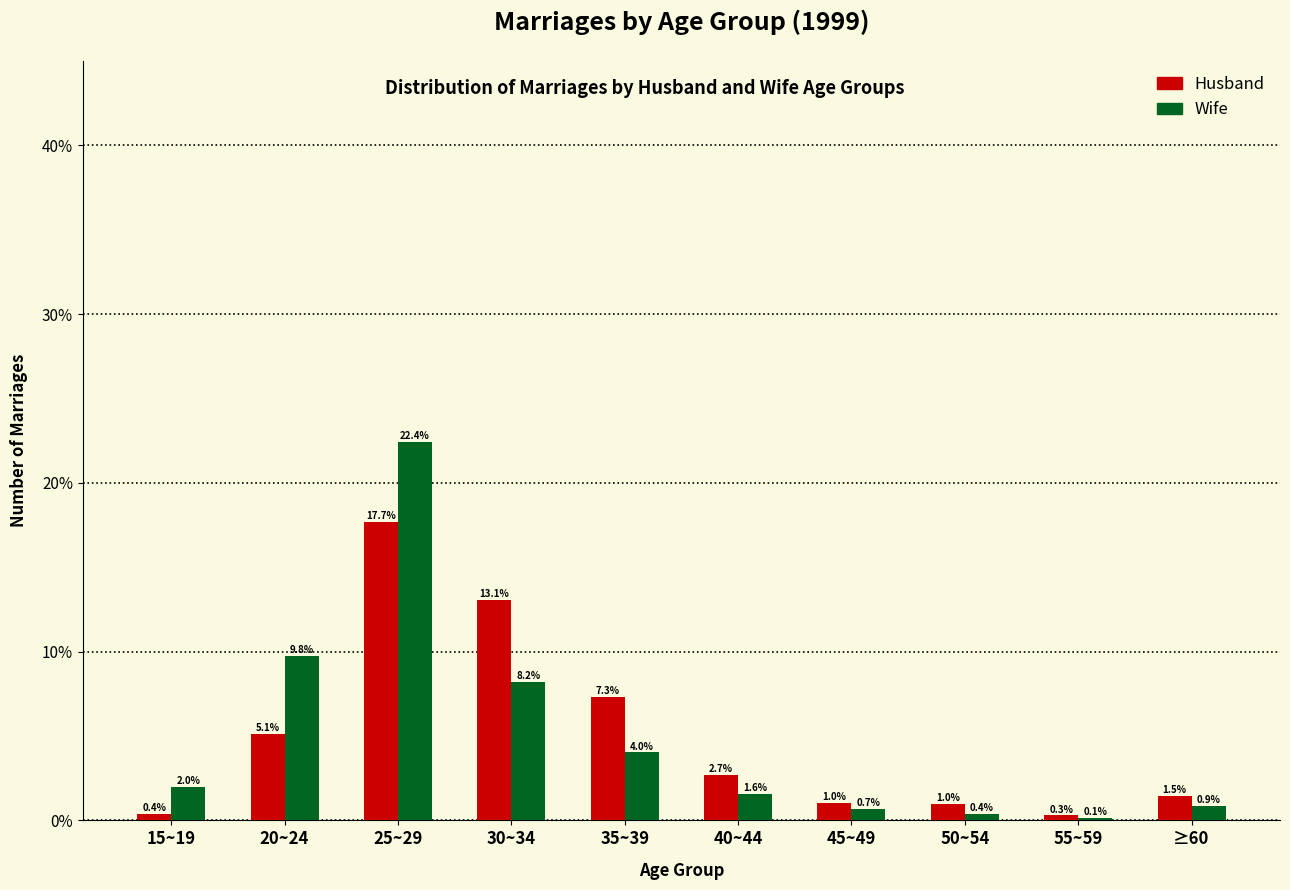

Reading left to right, extract all data points from this chart.

Husband: 15~19=0.4	20~24=5.1	25~29=17.7	30~34=13.1	35~39=7.3	40~44=2.7	45~49=1.0	50~54=1.0	55~59=0.3	≥60=1.5
Wife: 15~19=2.0	20~24=9.8	25~29=22.4	30~34=8.2	35~39=4.0	40~44=1.6	45~49=0.7	50~54=0.4	55~59=0.1	≥60=0.9